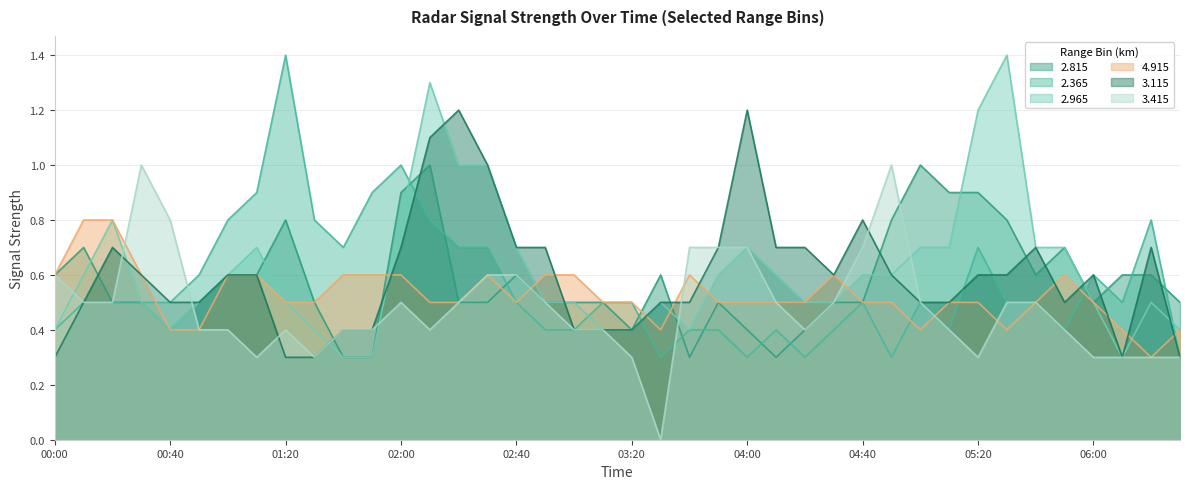

What is the difference between the maximum and minimum values in the   3.115 series?

0.9